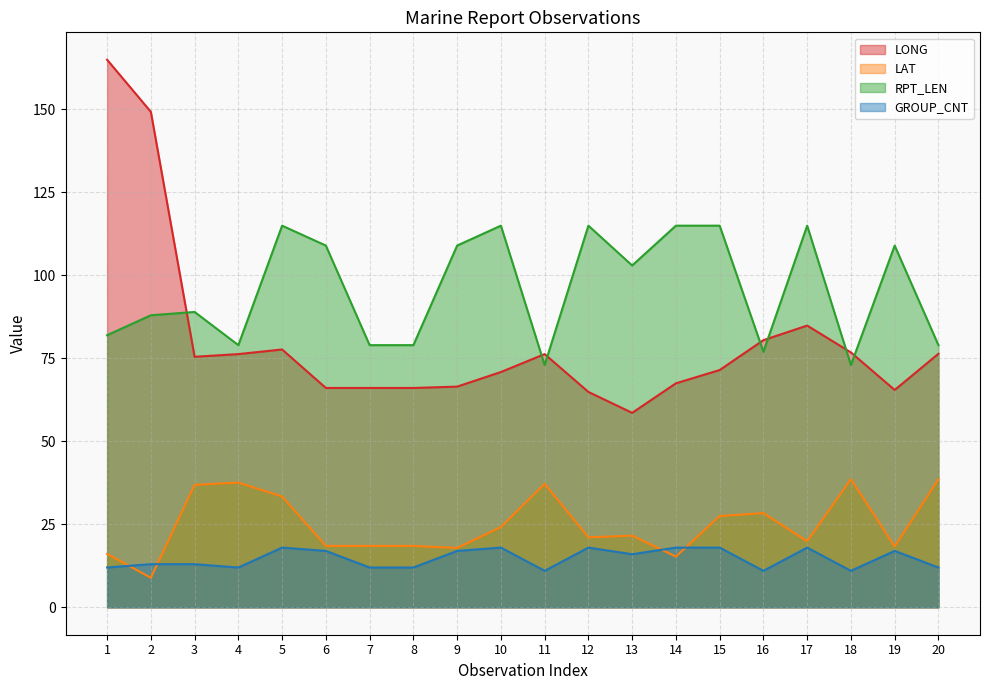

What is the minimum value shown in the chart?

8.9